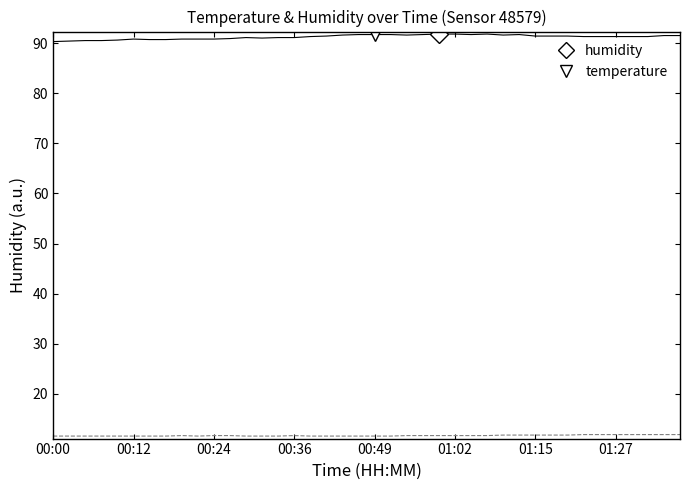

What is the greatest value displayed?

91.8